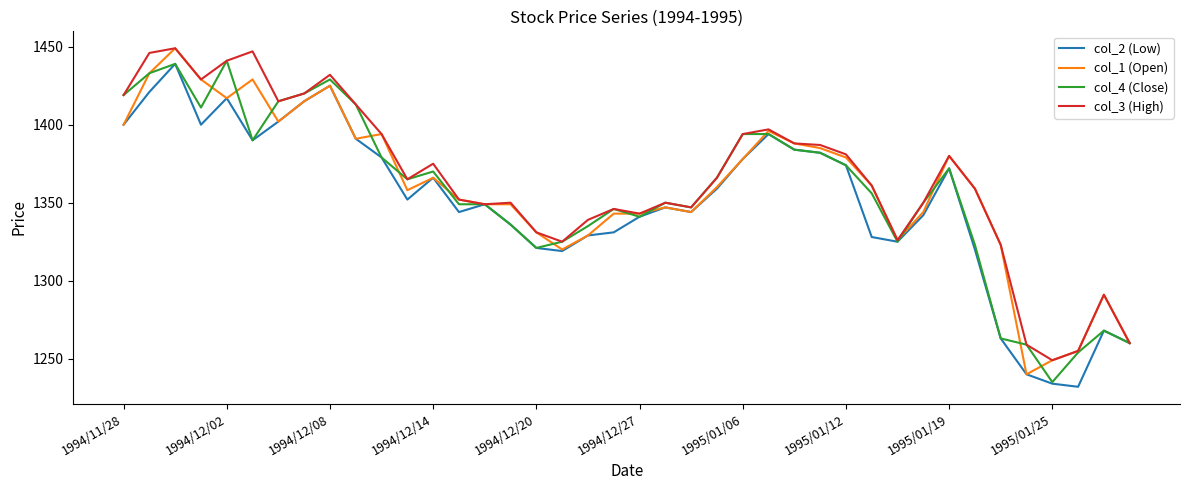

What is the minimum value shown in the chart?

1232